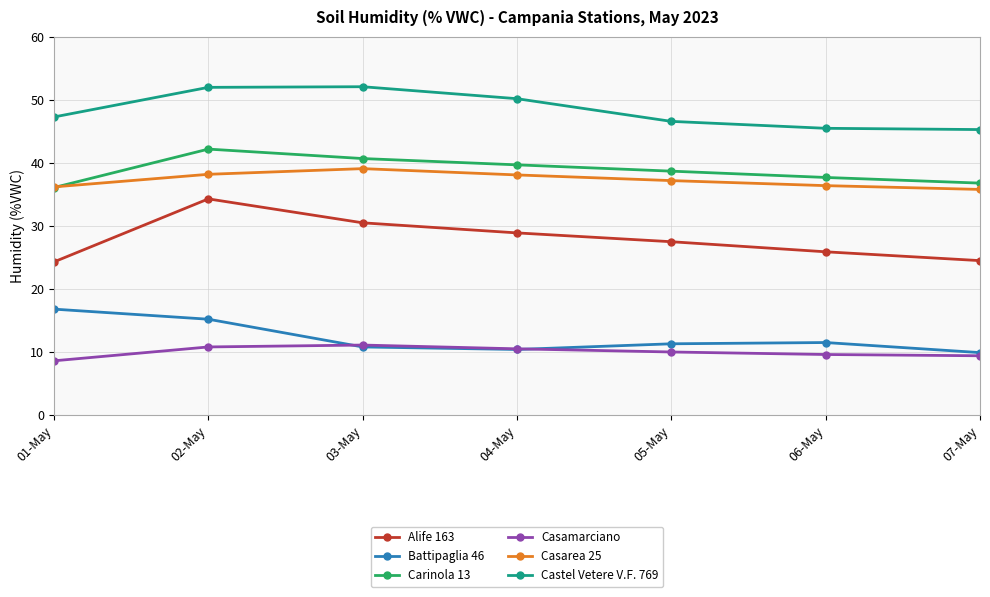

True or false: Alife 163 and Castel Vetere V.F. 769 cross at least once.

False